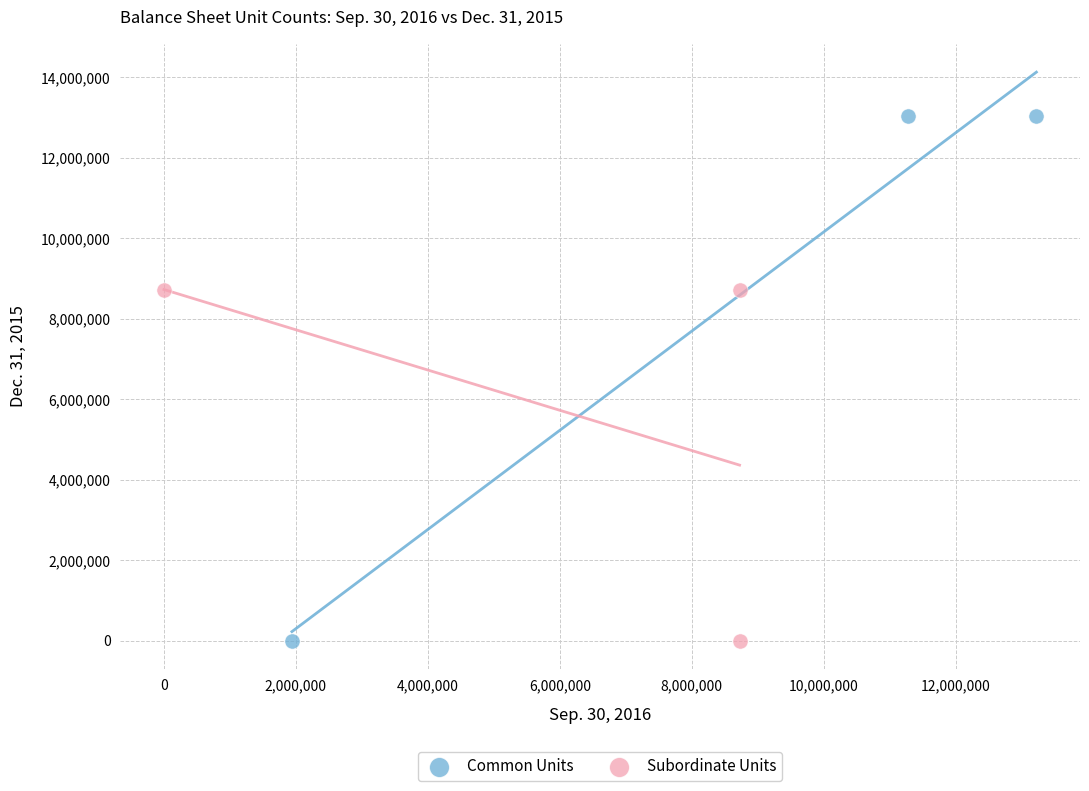

Which series reaches the maximum Y coordinate?

Common Units